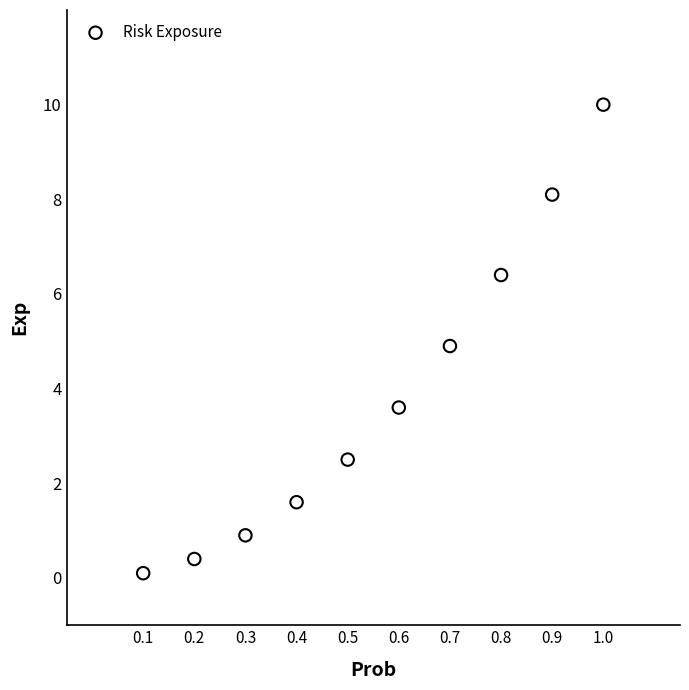

What is the range of Y values (max minus min)?

9.9